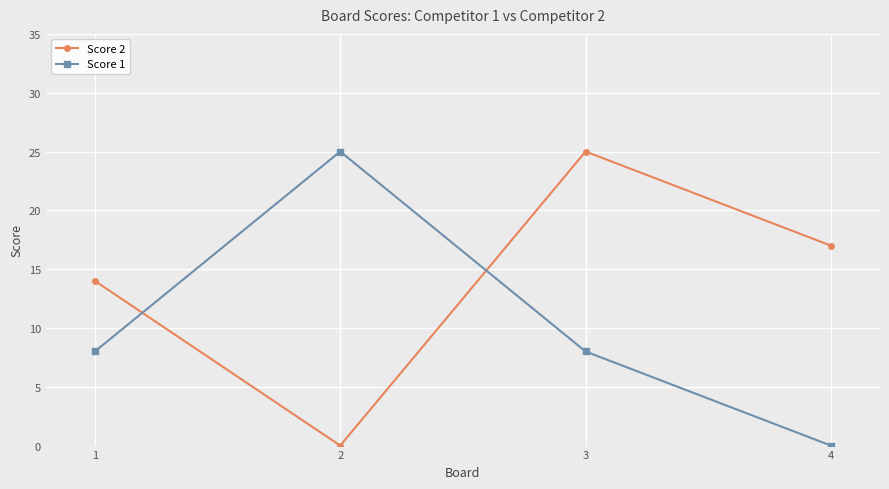

What is the difference between the second highest and minimum values in the Score 1 series?

8